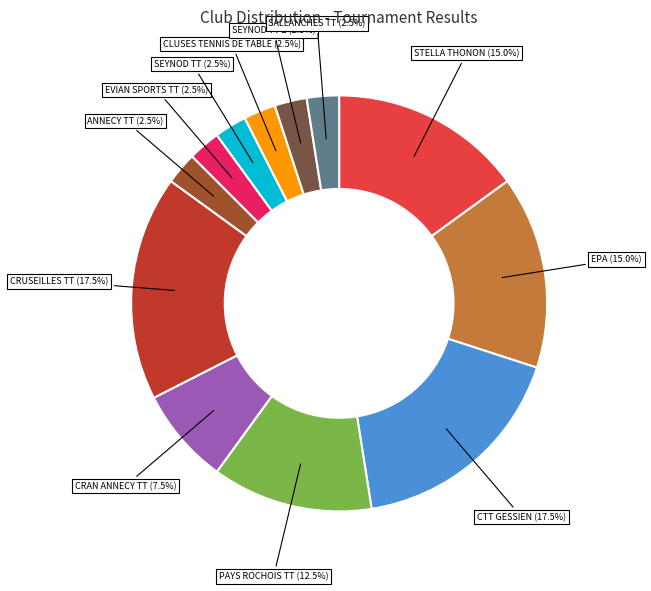

Is there a majority slice in this chart?

No